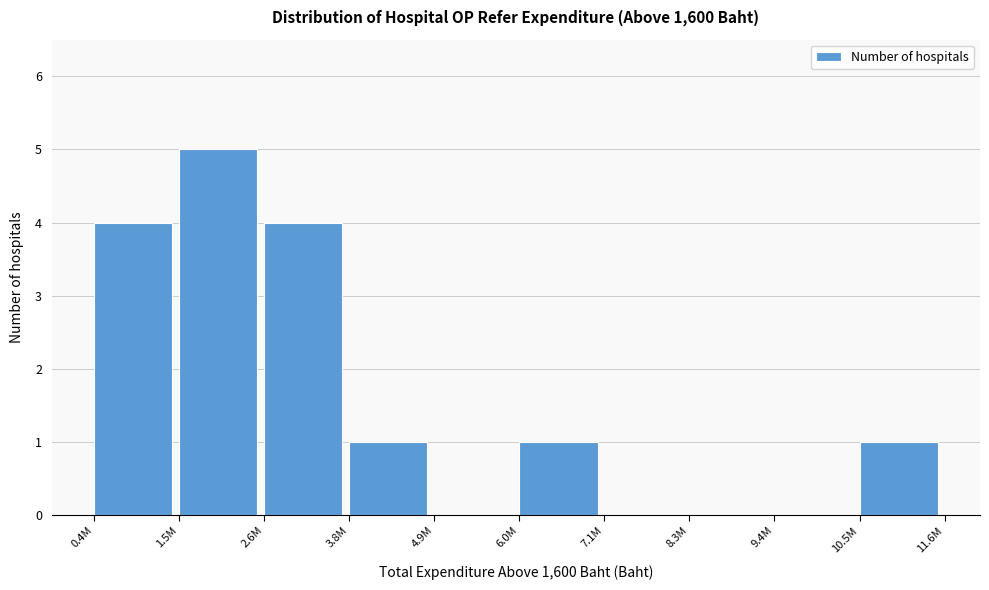

Reading left to right, transcribe all the data shown in this chart.

0.4M=4	1.5M=5	2.6M=4	3.8M=1	4.9M=0	6.0M=1	7.1M=0	8.3M=0	9.4M=0	10.5M=1